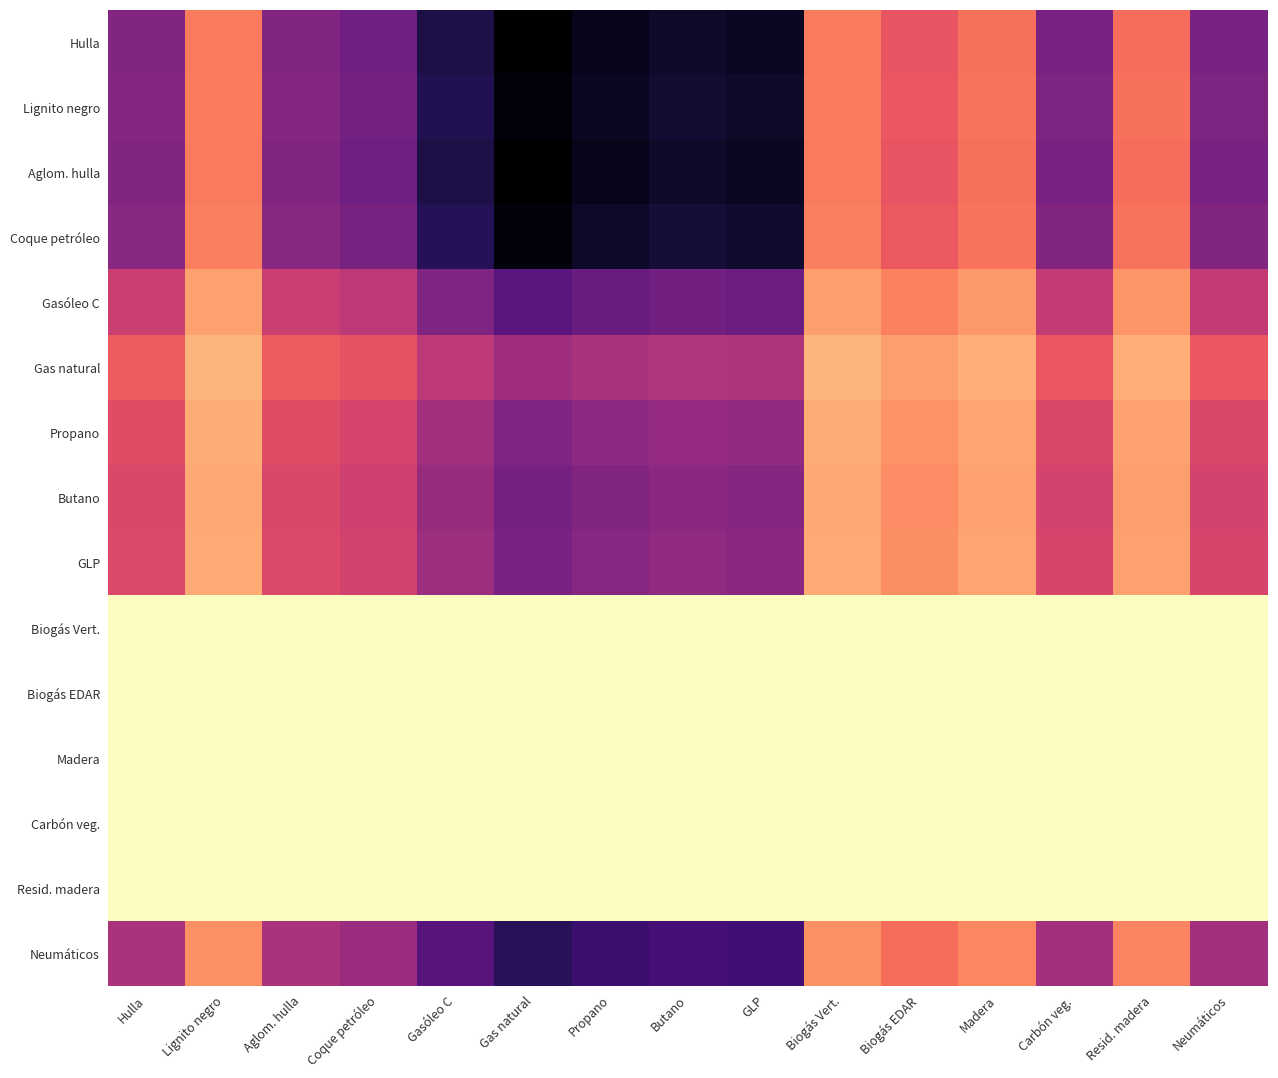

What is the spread (max minus min) of values at Coque petróleo?

66.9